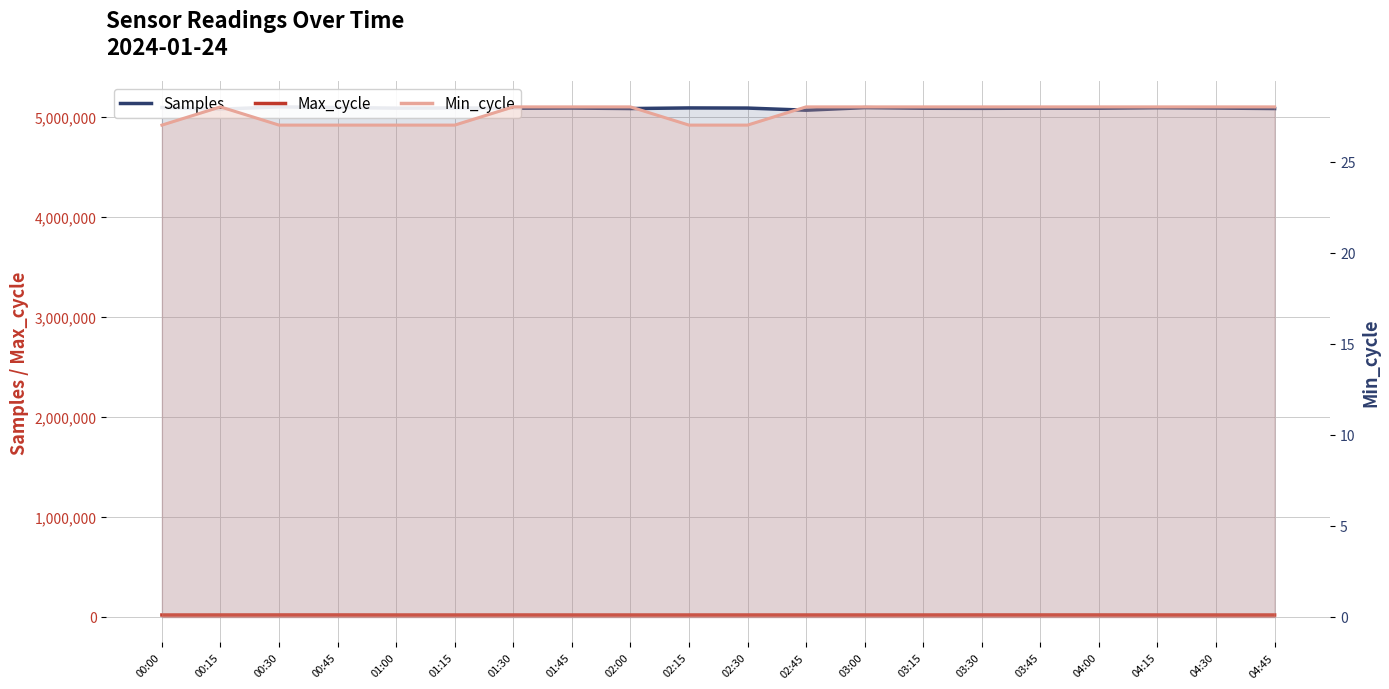

What is the difference between the second highest and minimum values in the Min_cycle series?

1